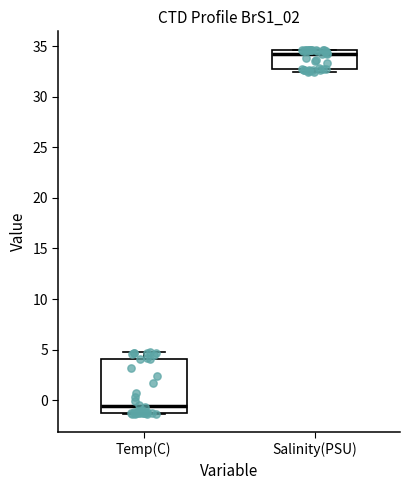

Reading left to right, transcribe this box plot: for each box, give where its median line is, the range the box spans, and where its two whiskers end, as read against the y-axis. The values are not printed on the chart, so give them approximately, as read against the axis.

Temp(C): median -0.5, box -1.0 to 4.0, whiskers -1.5 to 4.5
Salinity(PSU): median 34.0, box 32.5 to 34.5, whiskers 32.5 (just below the box's lower edge) to 34.5